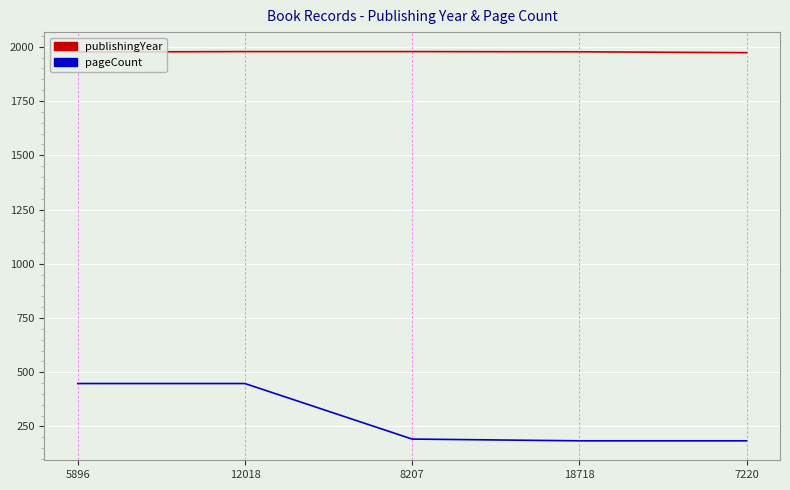

Rank the series at 12018 from highest to lowest value.

publishingYear, pageCount